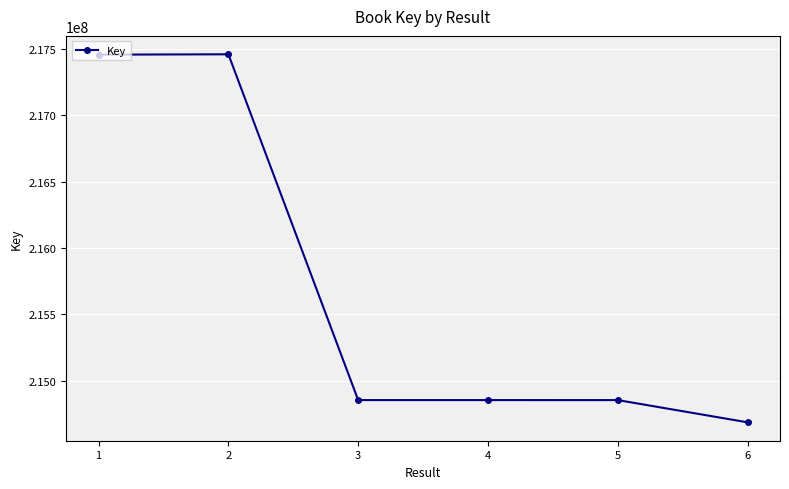

What is the difference between the values at 4 and 3?

41